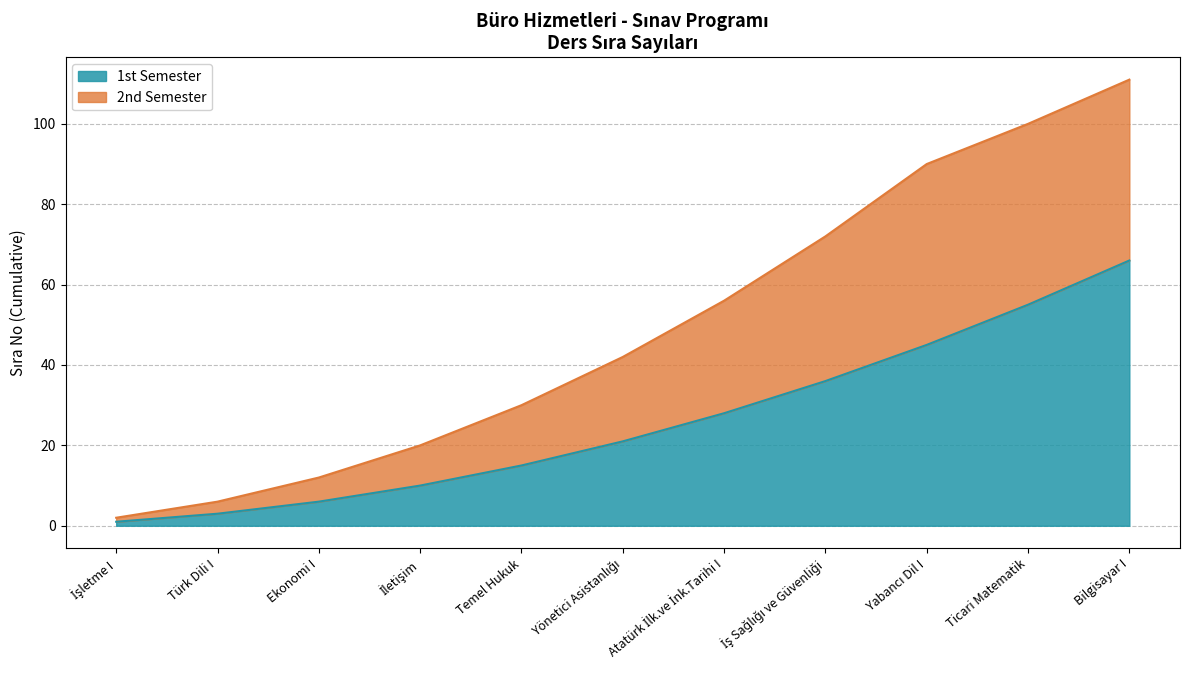

Between İş Sağlığı ve Güvenliği and İletişim, which is larger?

İş Sağlığı ve Güvenliği